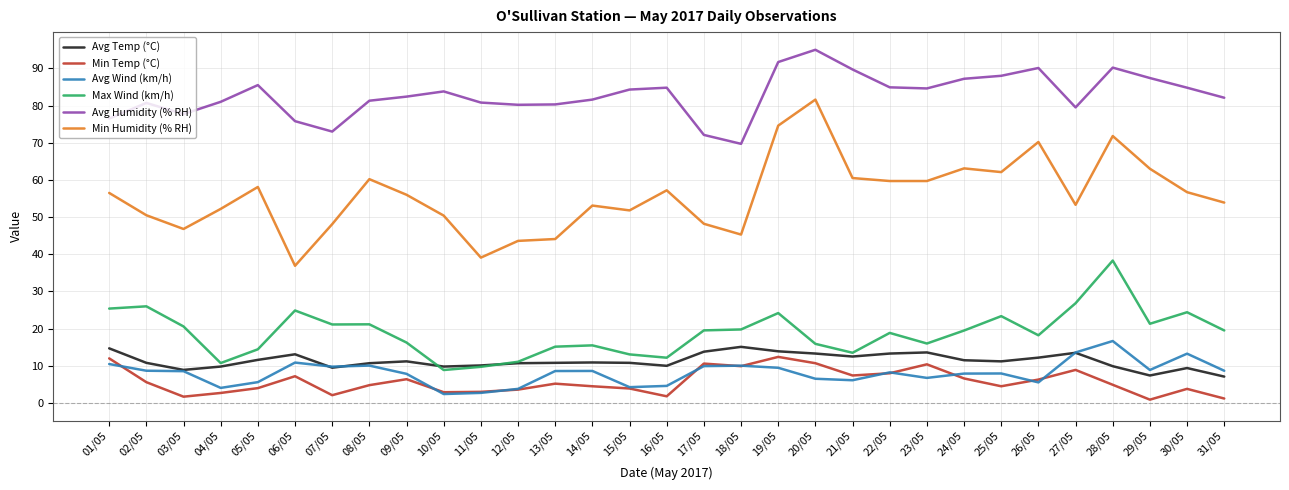

At which category does Avg Temp (°C) reach its first local peak?

06/05